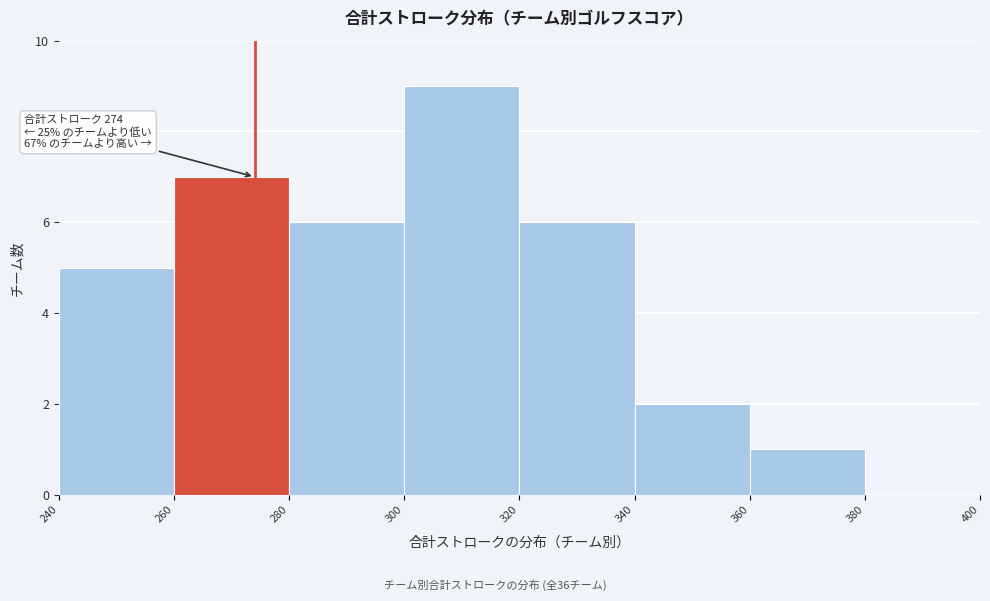

Which range on the x-axis has the tallest bar?

300 to 320